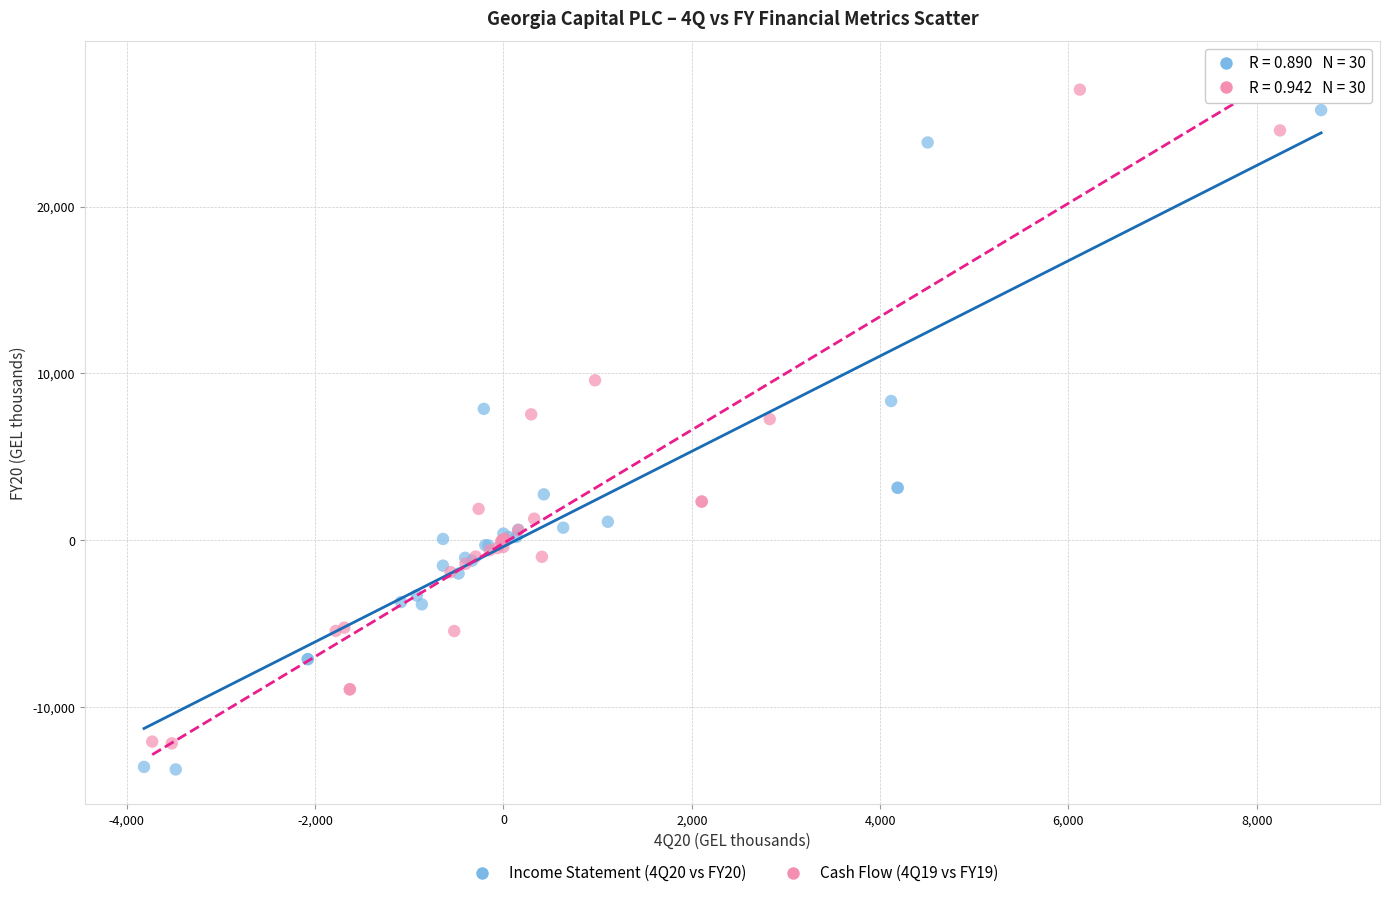

Which series reaches the minimum Y coordinate?

Income Statement (4Q20 vs FY20)